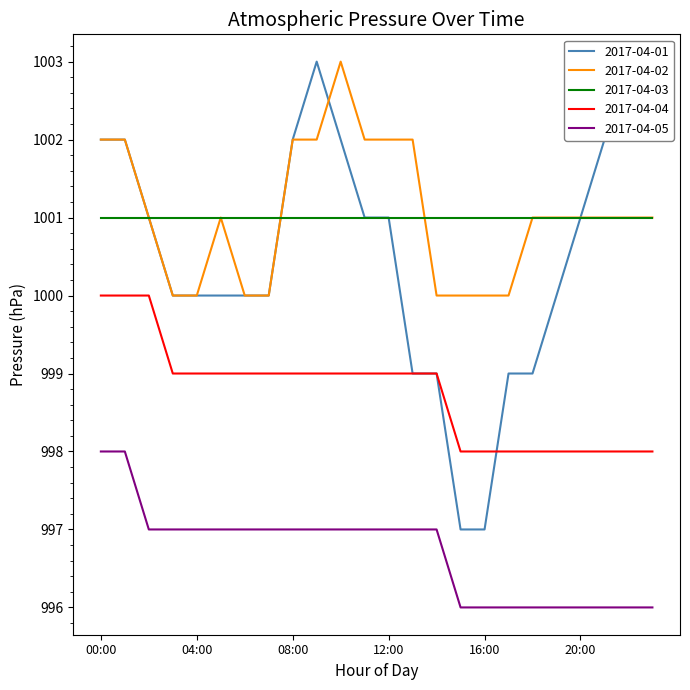

What is the minimum value shown in the chart?

996